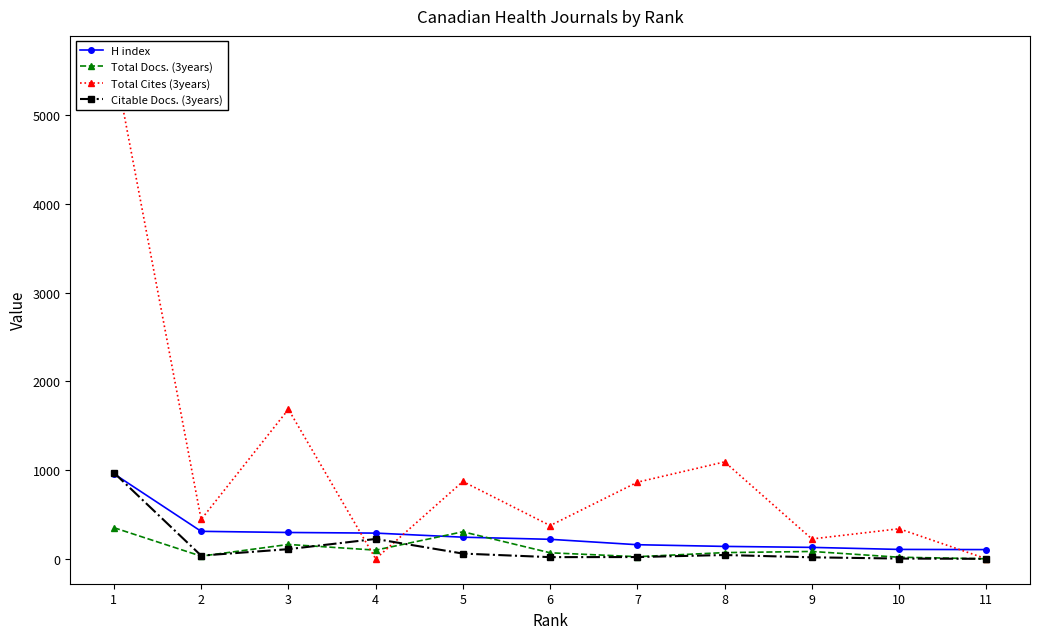

How many positive values does the Total Docs. (3years) series have?

10